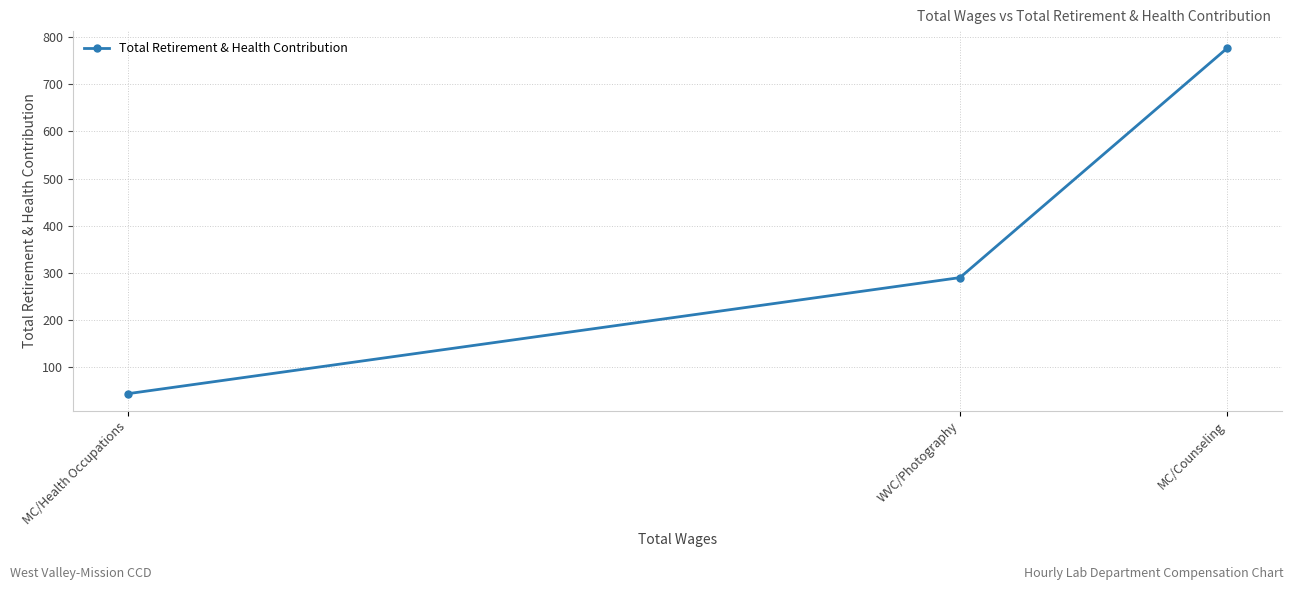

What is the maximum value shown in the chart?

776